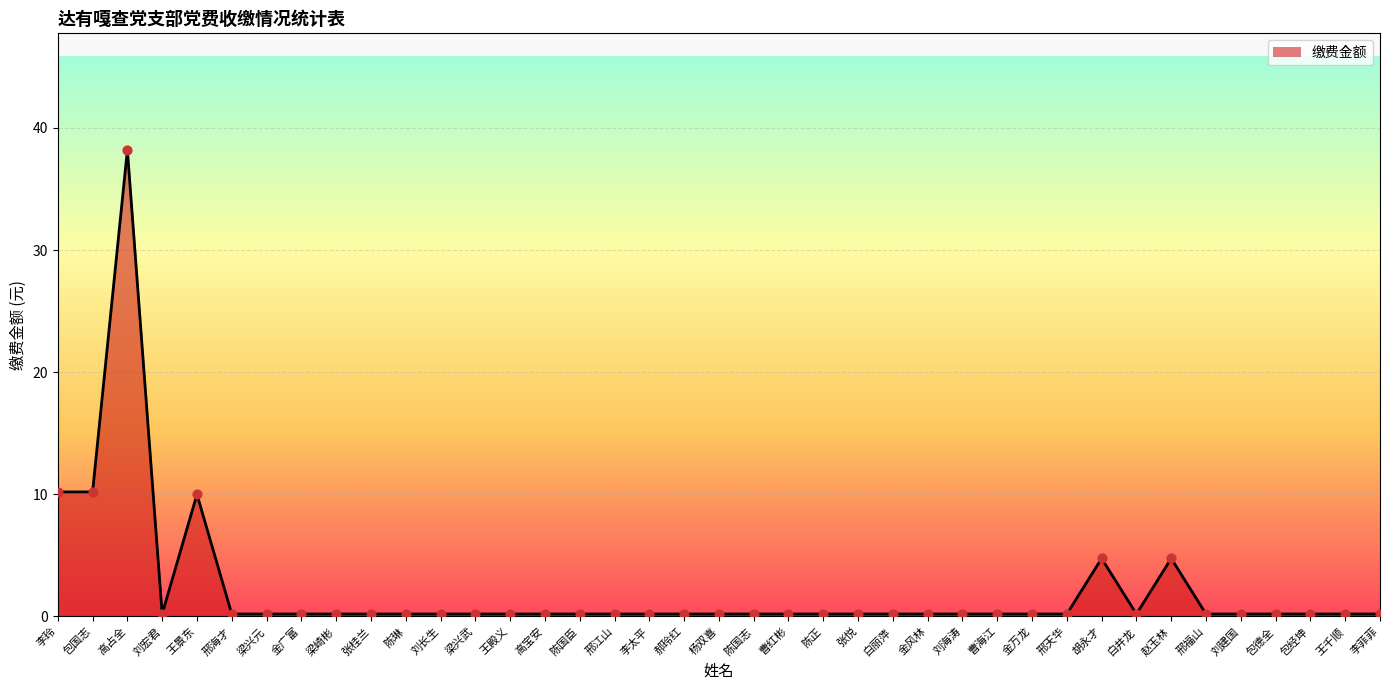

Which has a higher value, 刘海涛 or 王景东?

王景东